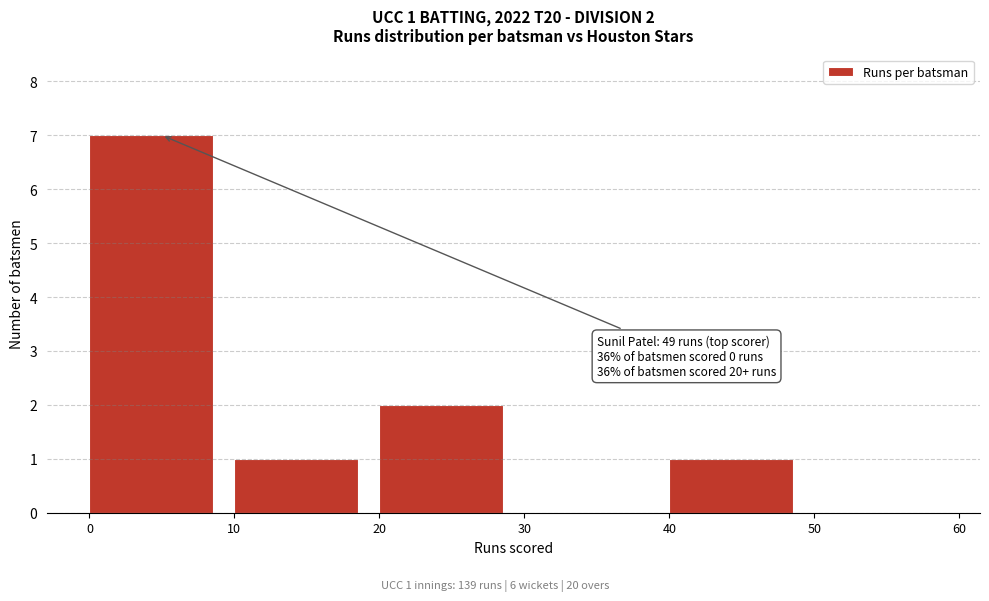

Over which range of the x-axis is the bar tallest?

0 to 10